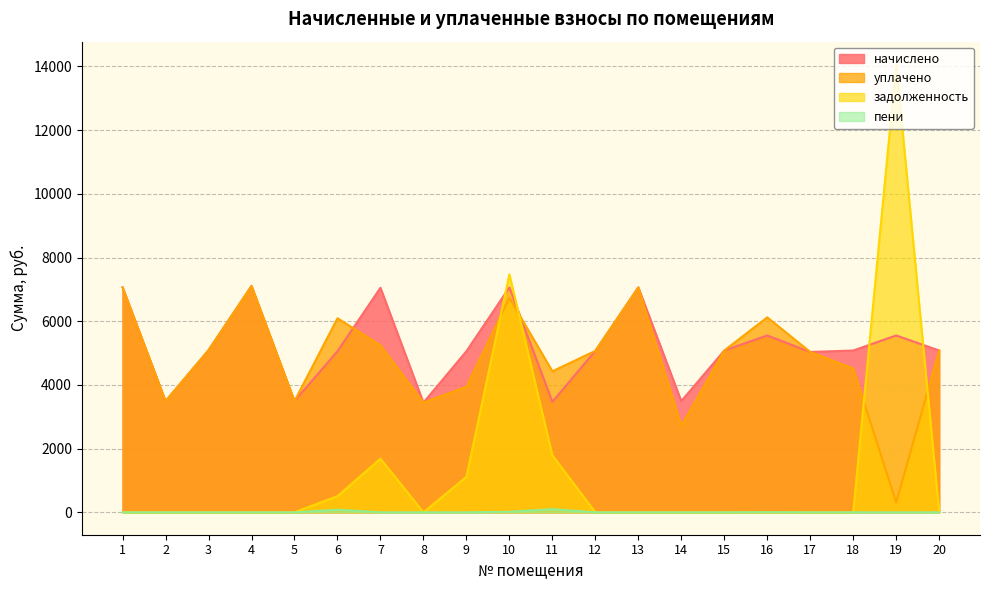

Does the chart have visible grid lines?

Yes